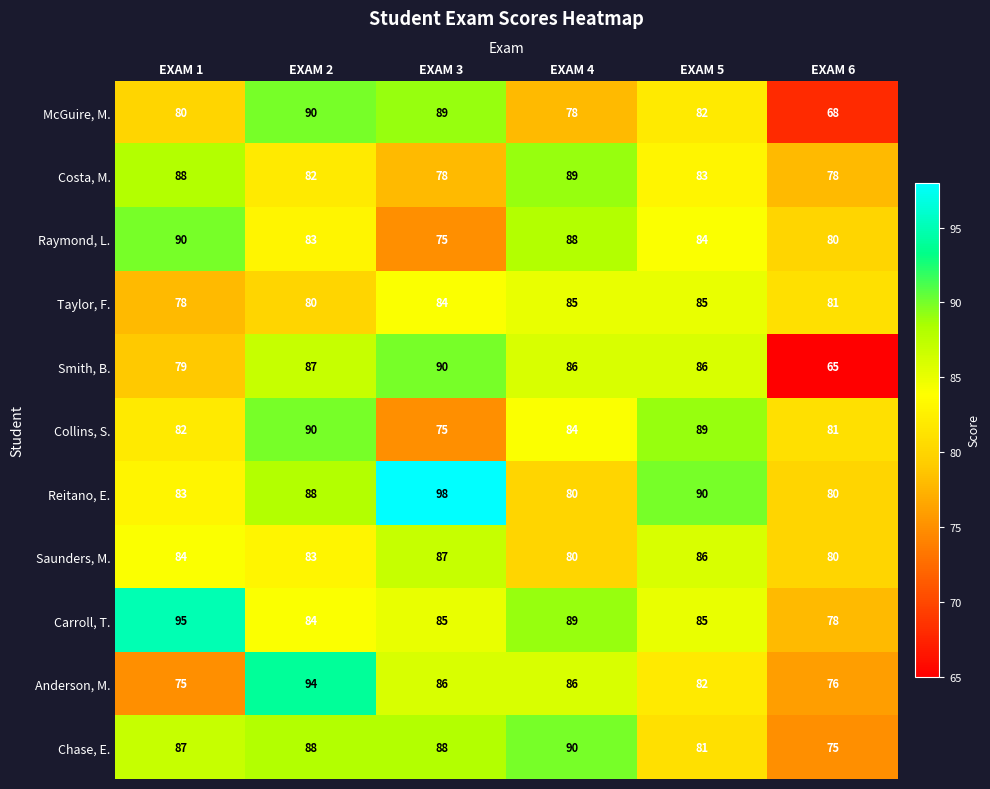

The value of Raymond, L. at EXAM 4 is 46. True or false?

False